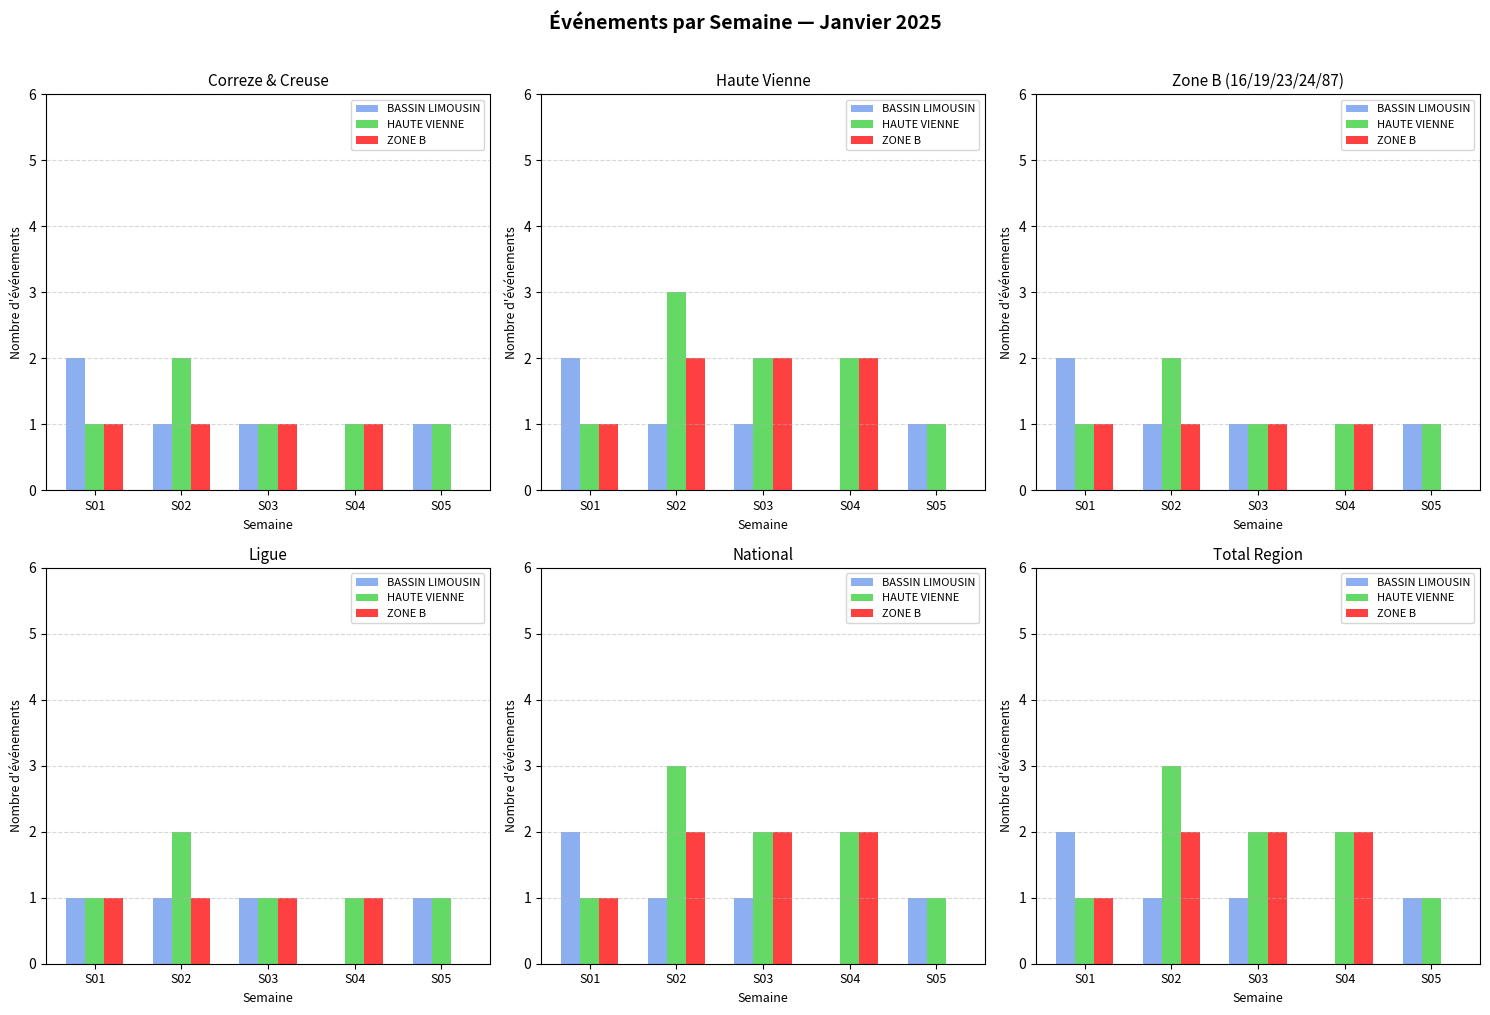

What is the average value of the HAUTE VIENNE series?

2